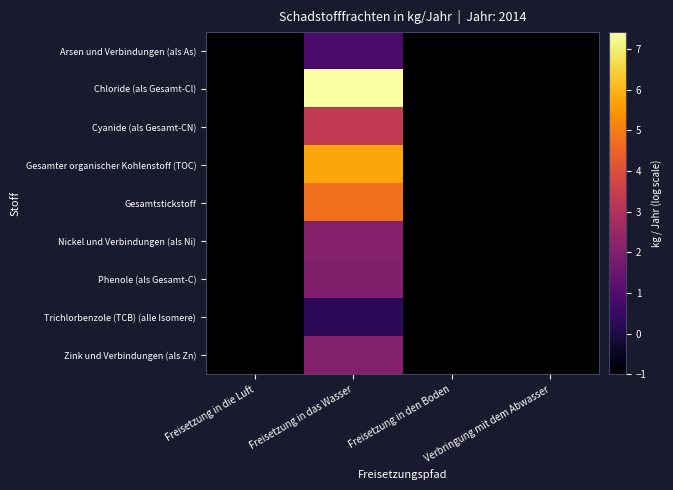

Count the number of categories in the chart.

4